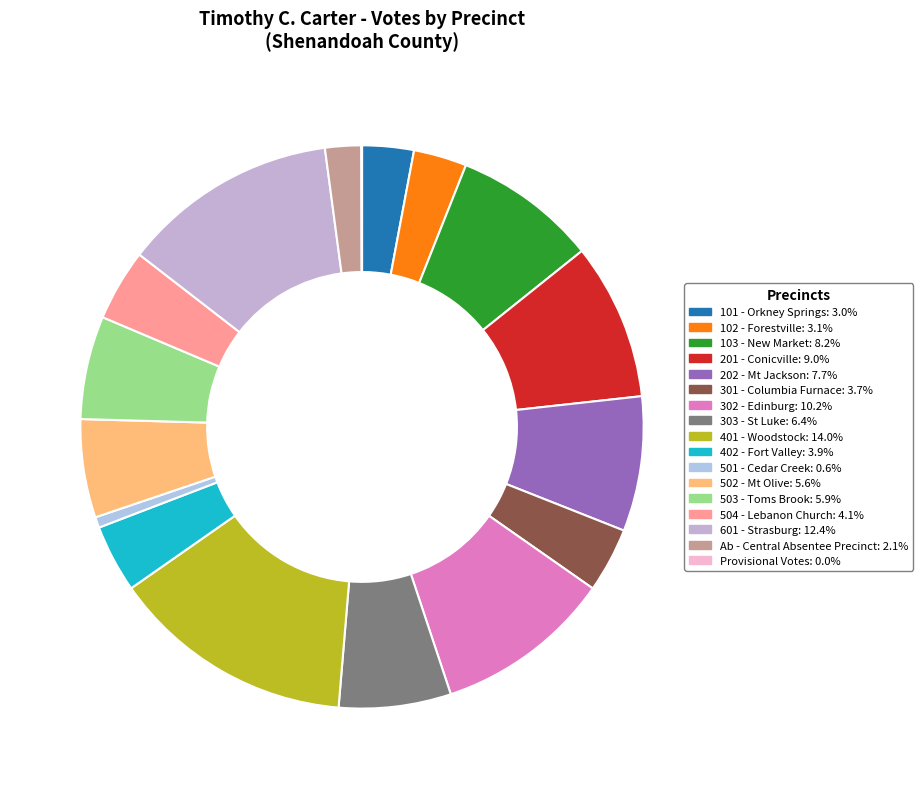

Is there any slice that represents more than half of the pie?

No